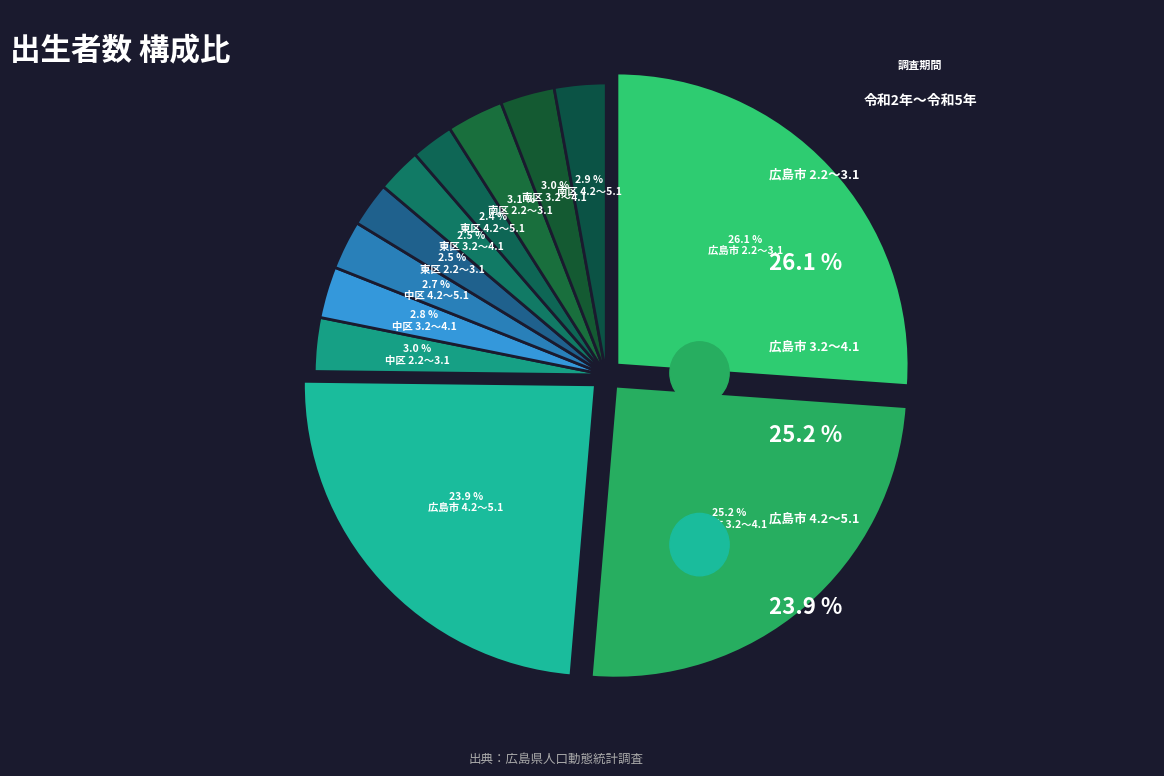

To the nearest percent, what portion does 南区 4.2～5.1 represent?

3%